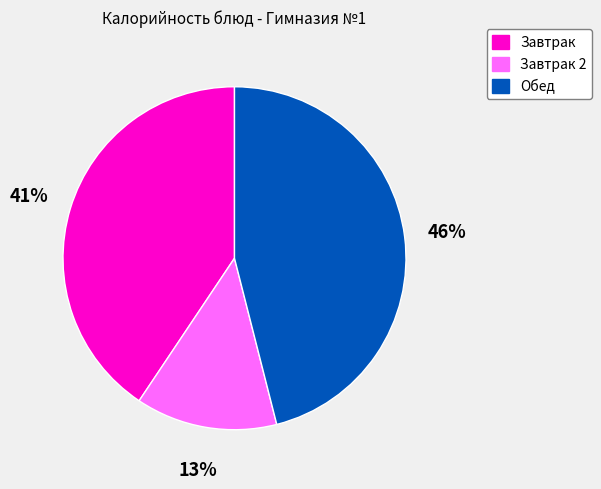

What percentage is the Завтрак slice, to the nearest percent?

41%